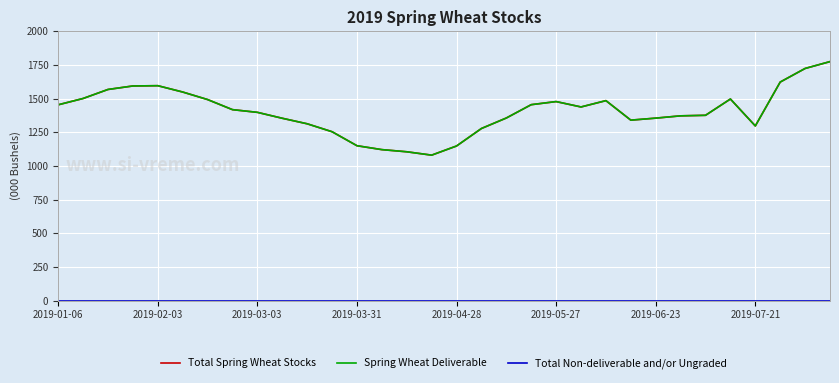

Does the chart have visible grid lines?

Yes